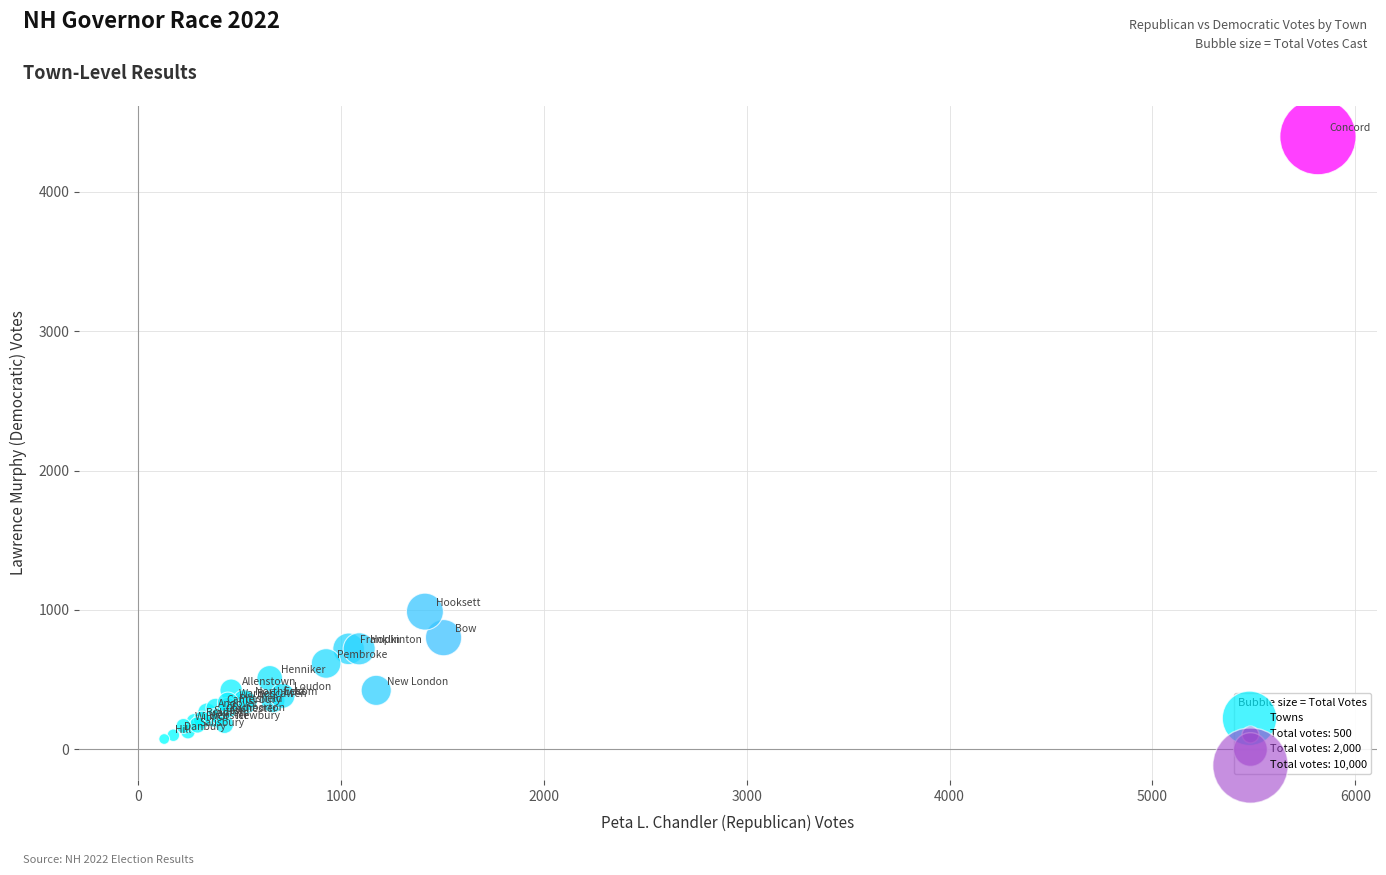

What Y value in the scatter plot is closest to 2235?

988